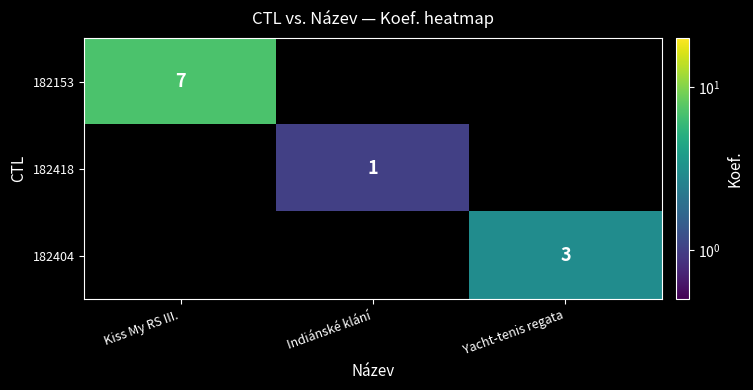

The 182418 series shows 1 at Indiánské klání. True or false?

True